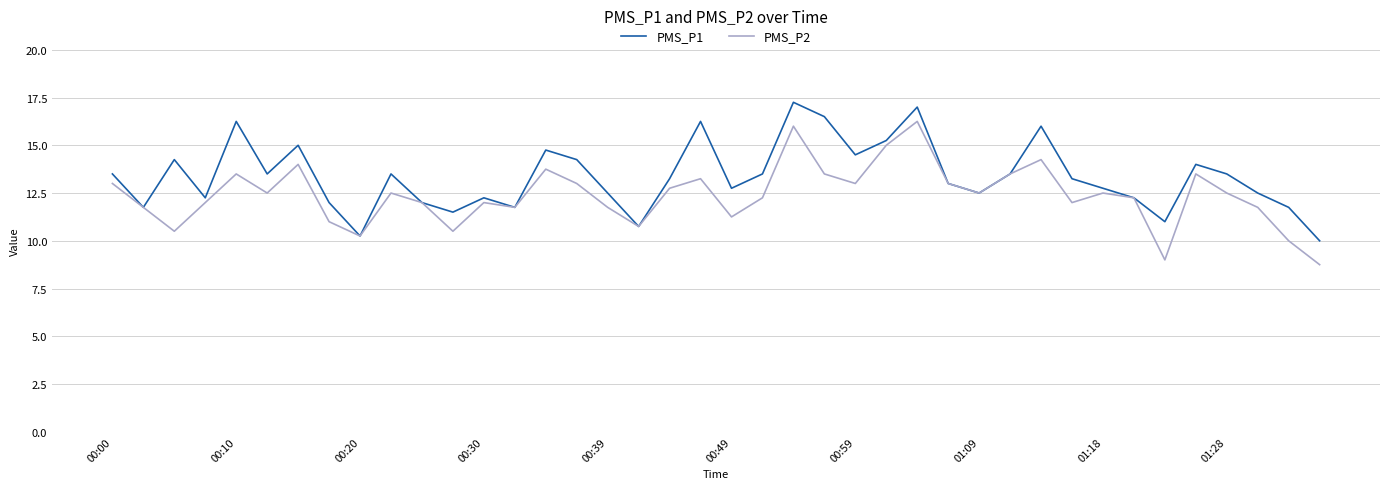

List the series in order of their peak value, highest first.

PMS_P1, PMS_P2